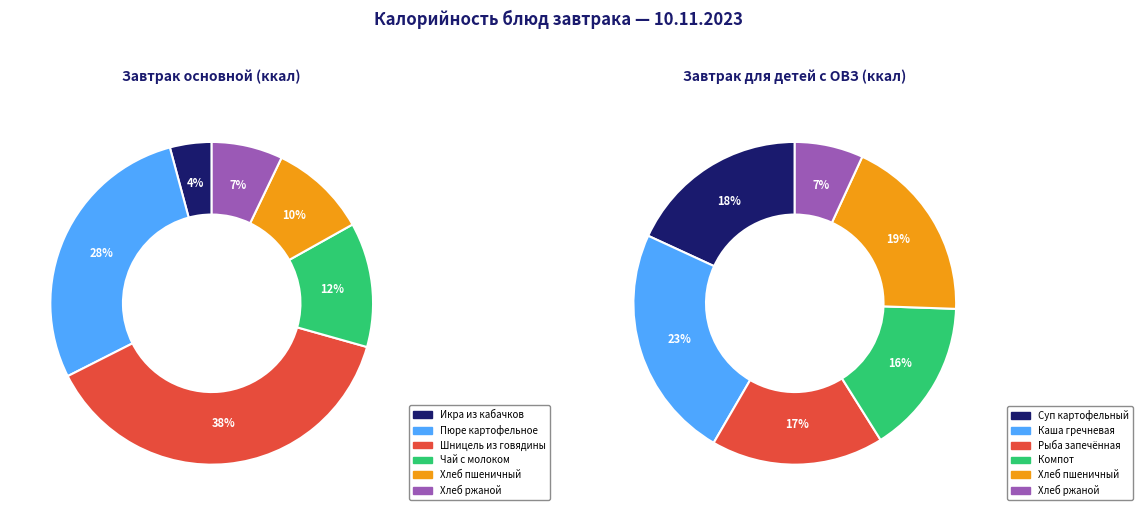

Which category has the biggest portion of the pie?

Шницель из говядины